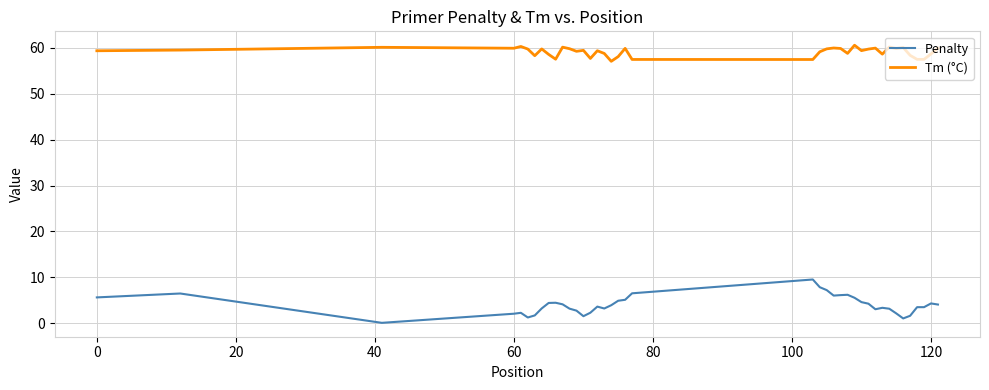

Which series has the largest total across all categories?

Tm (°C)